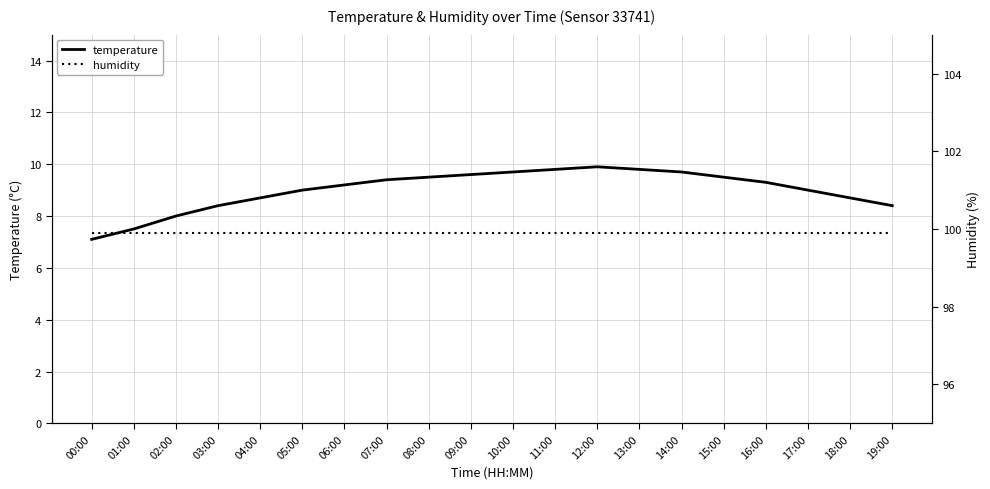

What is the difference between the second highest and minimum values in the temperature series?

2.7